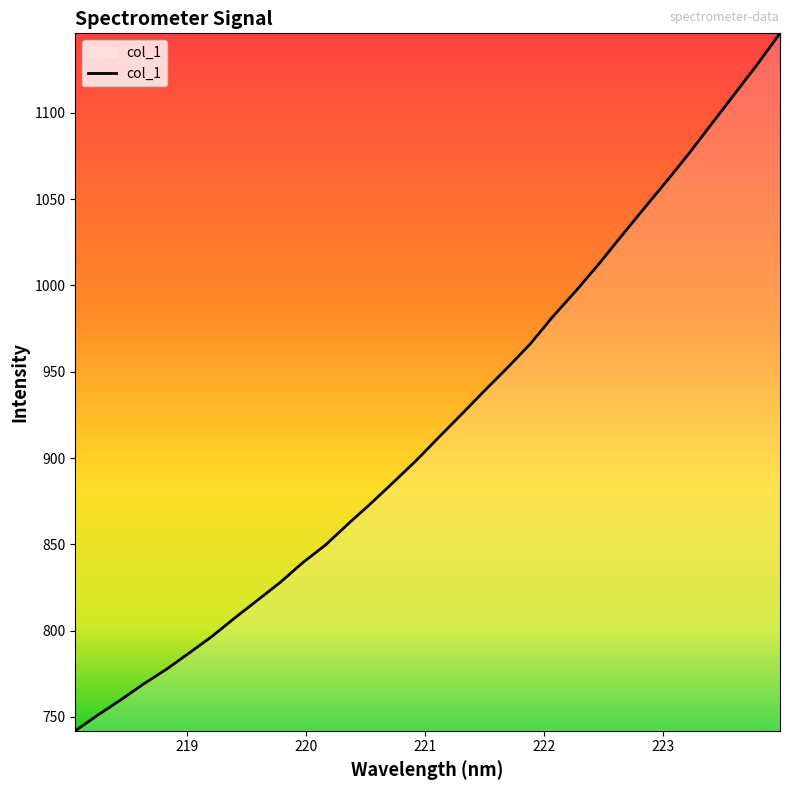

What is the difference between the maximum and minimum values?

404.0